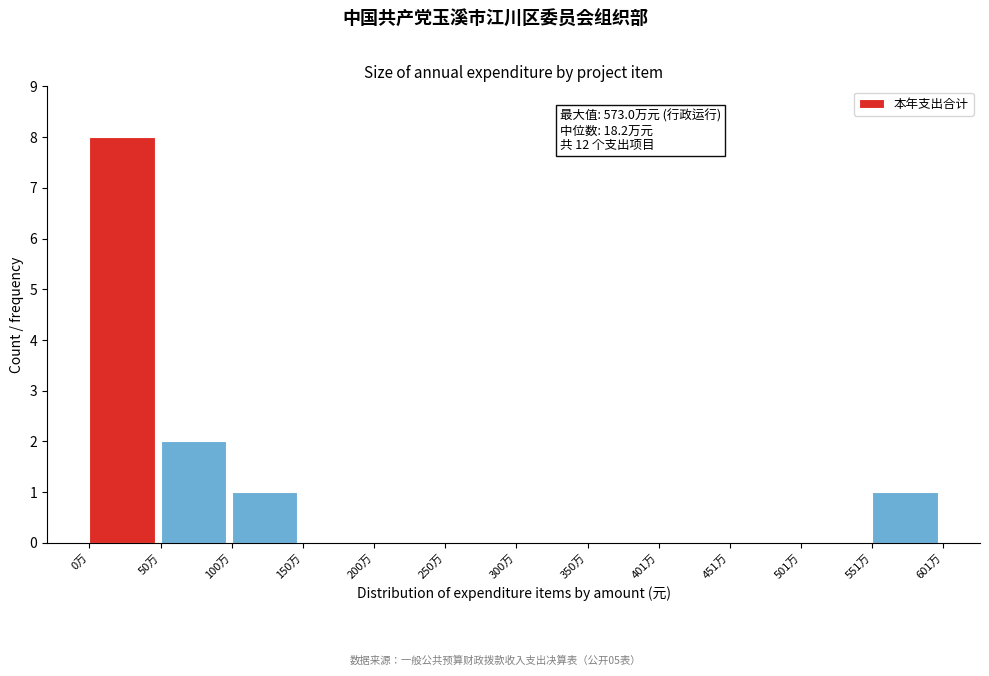

Reading left to right, list all the values displayed in this chart.

0万=8	50万=2	100万=1	150万=0	200万=0	250万=0	300万=0	350万=0	401万=0	451万=0	501万=0	551万=1